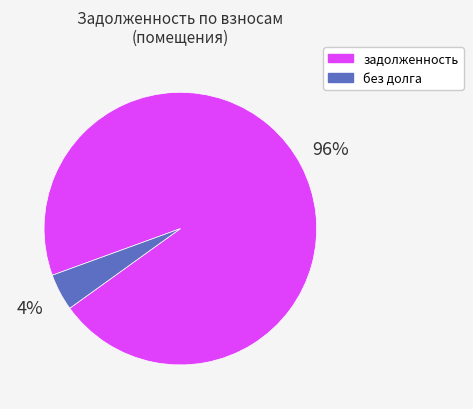

To the nearest percent, what is the average slice percentage?

50%